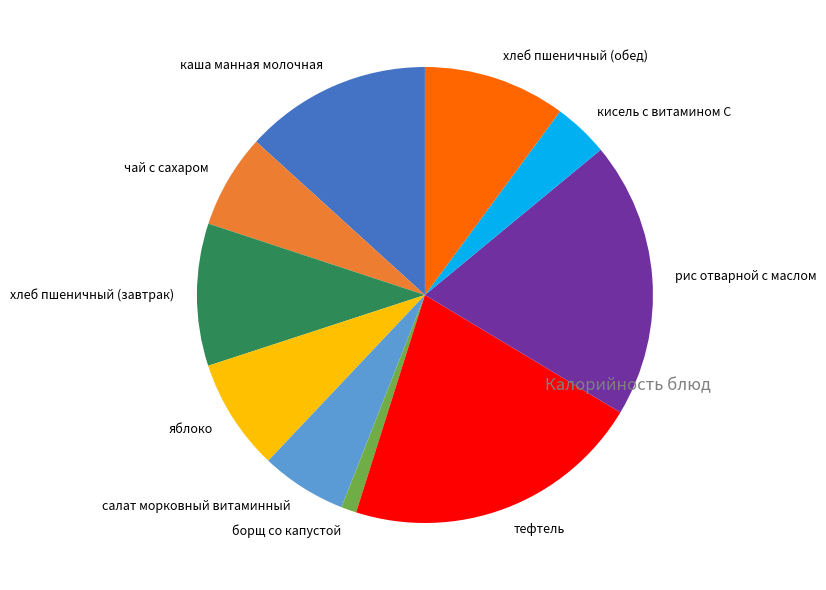

What is the largest slice in the pie chart?

тефтель